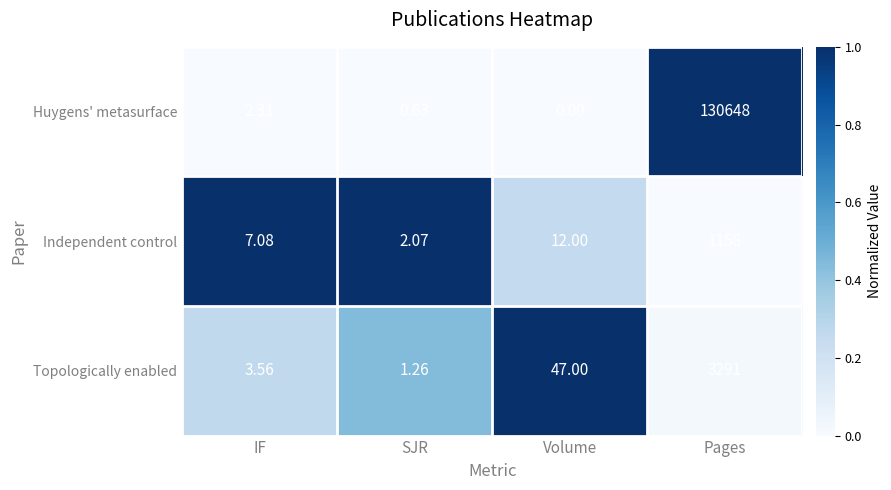

Rank the series by their maximum value, from highest to lowest.

Huygens' metasurface, Topologically enabled, Independent control